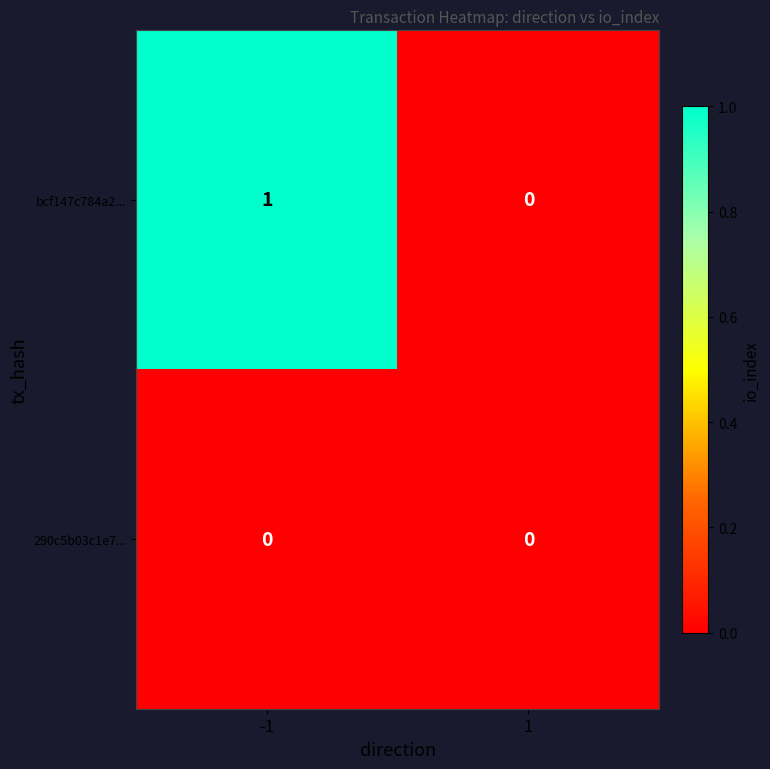

Between -1 and 1, which series saw the biggest shift?

bcf147c784a2...